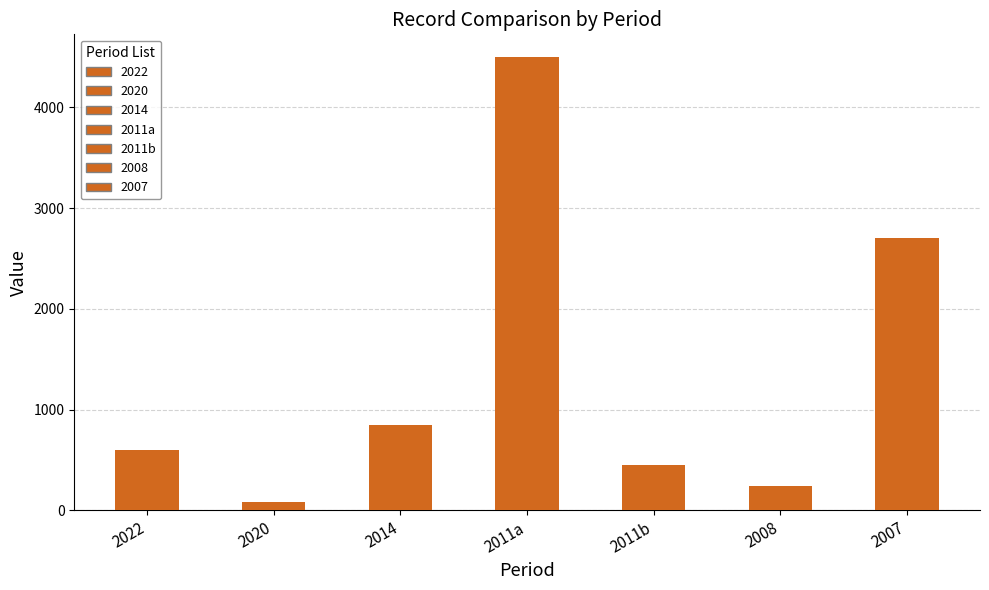

Reading right to left, extract all data points from this chart.

2700	240	450	4500	850	79	600